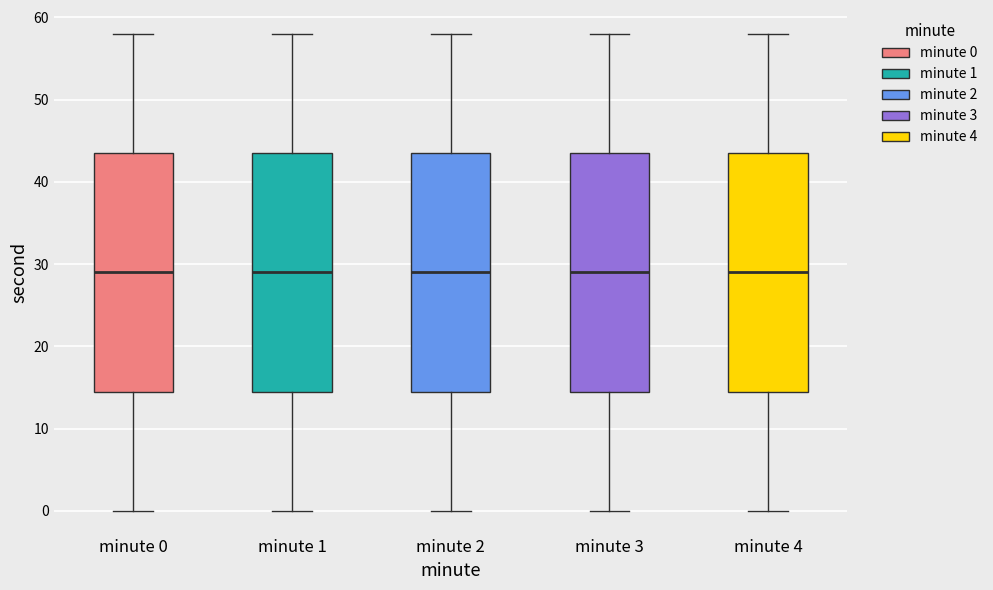

Reading left to right, read every box against the y-axis: the position of its median line, the range the box covers, and the ends of its whiskers. The values are not printed on the chart, so give them approximately, as read against the axis.

minute 0: median 29, box 15 to 44, whiskers 0 to 58
minute 1: median 29, box 15 to 44, whiskers 0 to 58
minute 2: median 29, box 15 to 44, whiskers 0 to 58
minute 3: median 29, box 15 to 44, whiskers 0 to 58
minute 4: median 29, box 15 to 44, whiskers 0 to 58